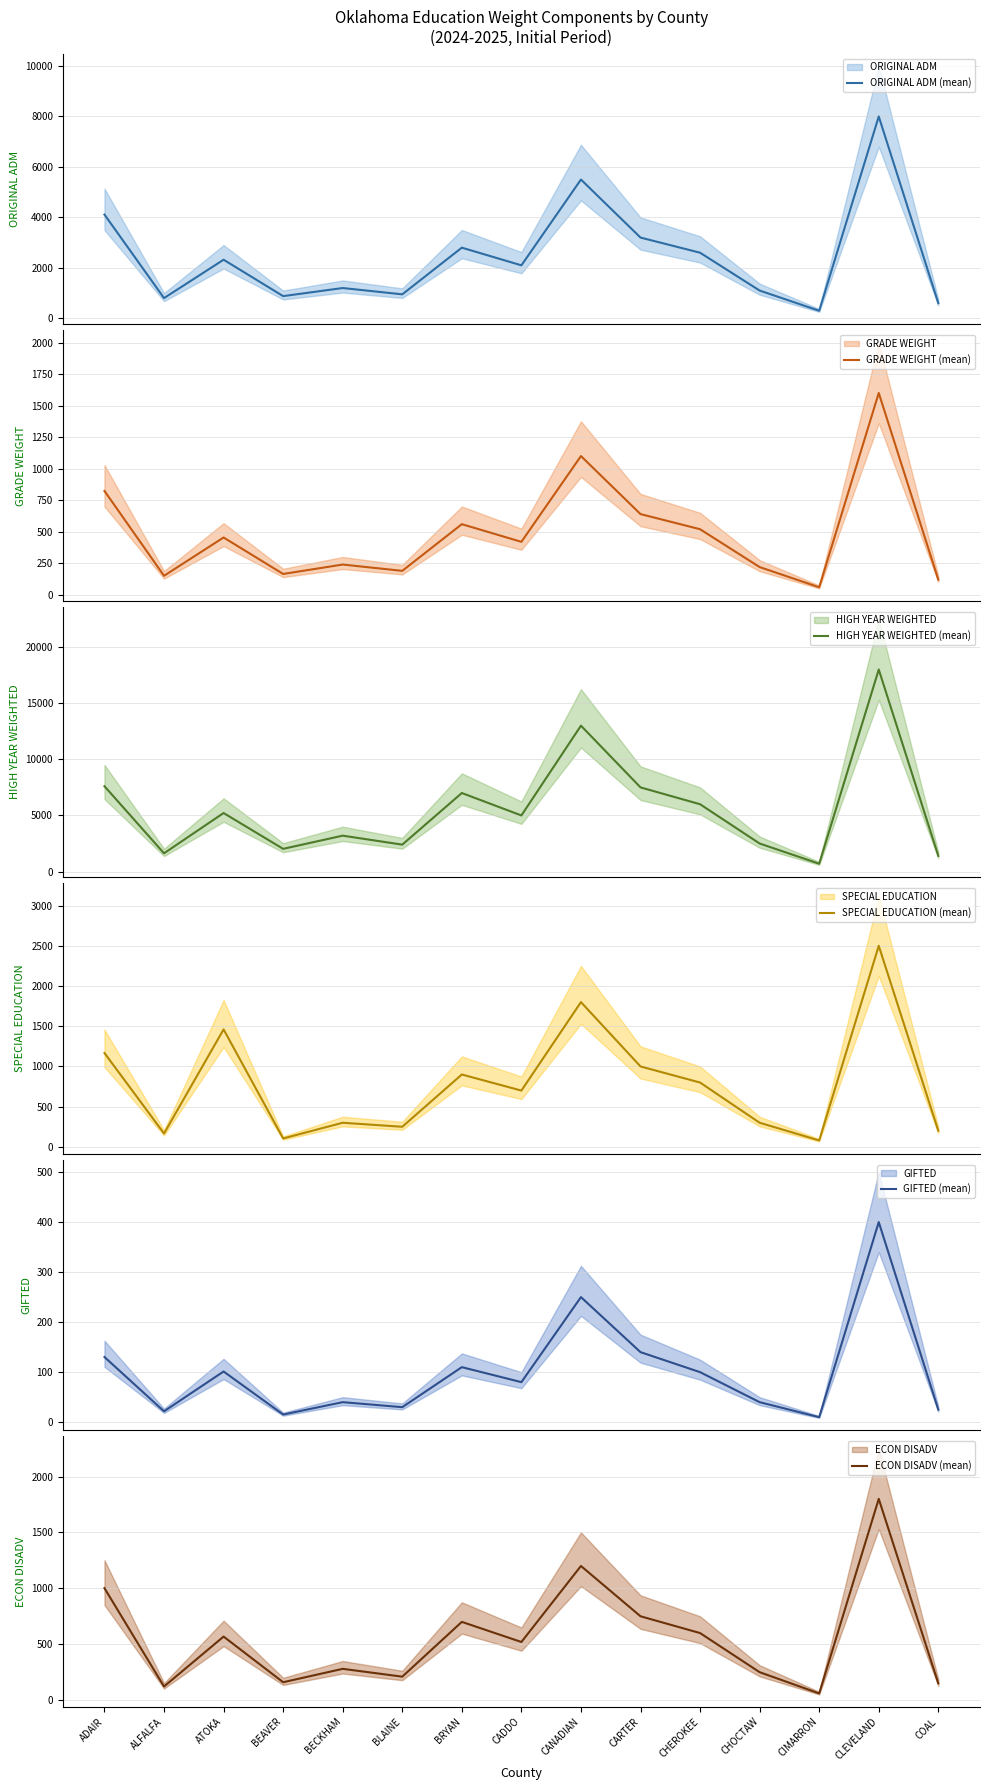

True or false: HIGH YEAR WEIGHTED (mean) has a value of 7000.0 at BRYAN.

True